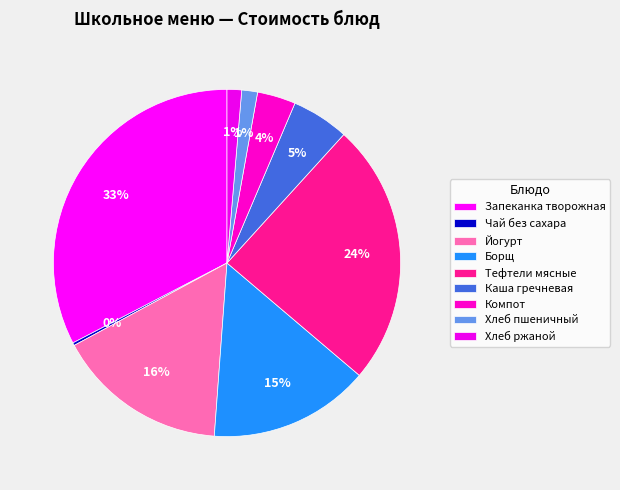

Which has a higher value, Йогурт or Хлеб пшеничный?

Йогурт